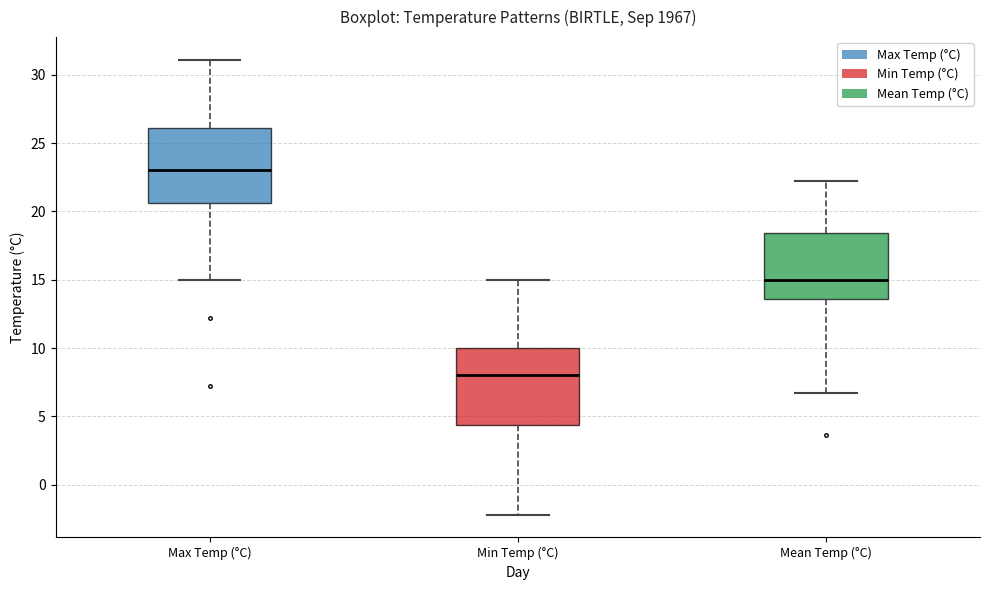

Which box's median line is the lowest?

Min Temp (°C)